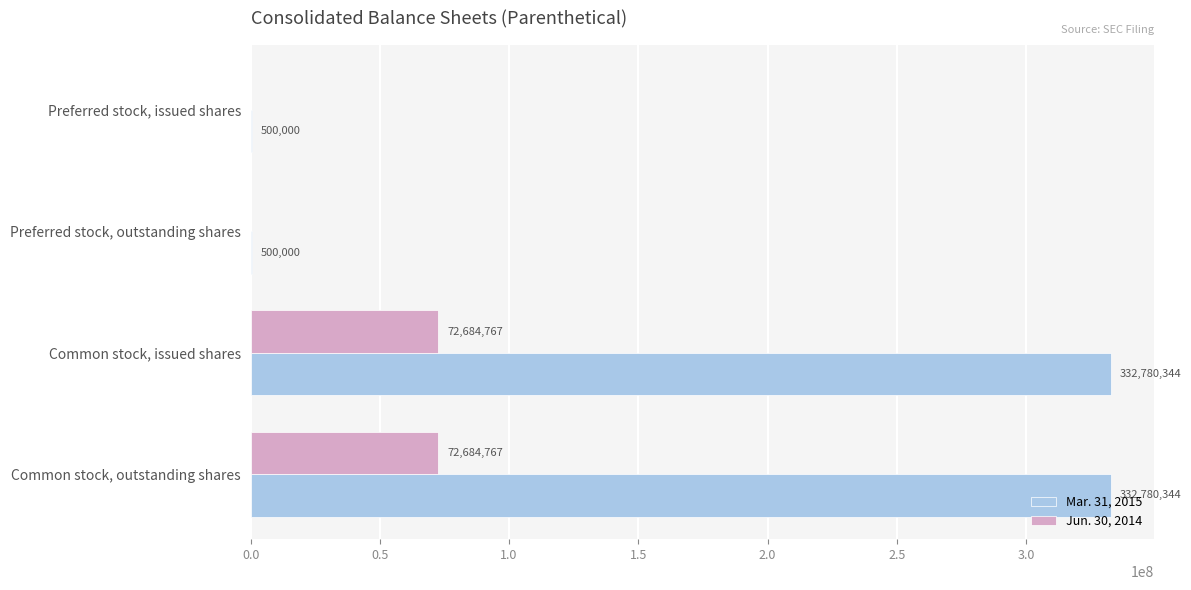

Count the number of categories in the chart.

4